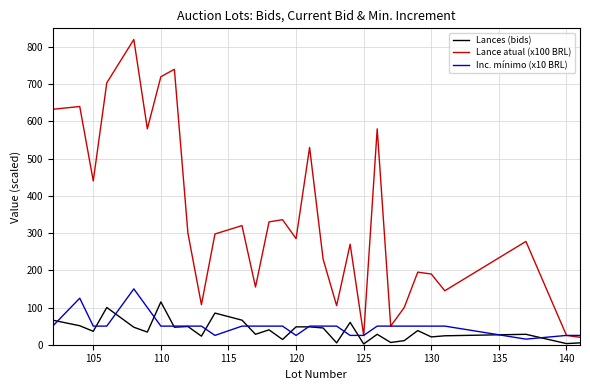

Which series has the largest total across all categories?

Lance atual (x100 BRL)